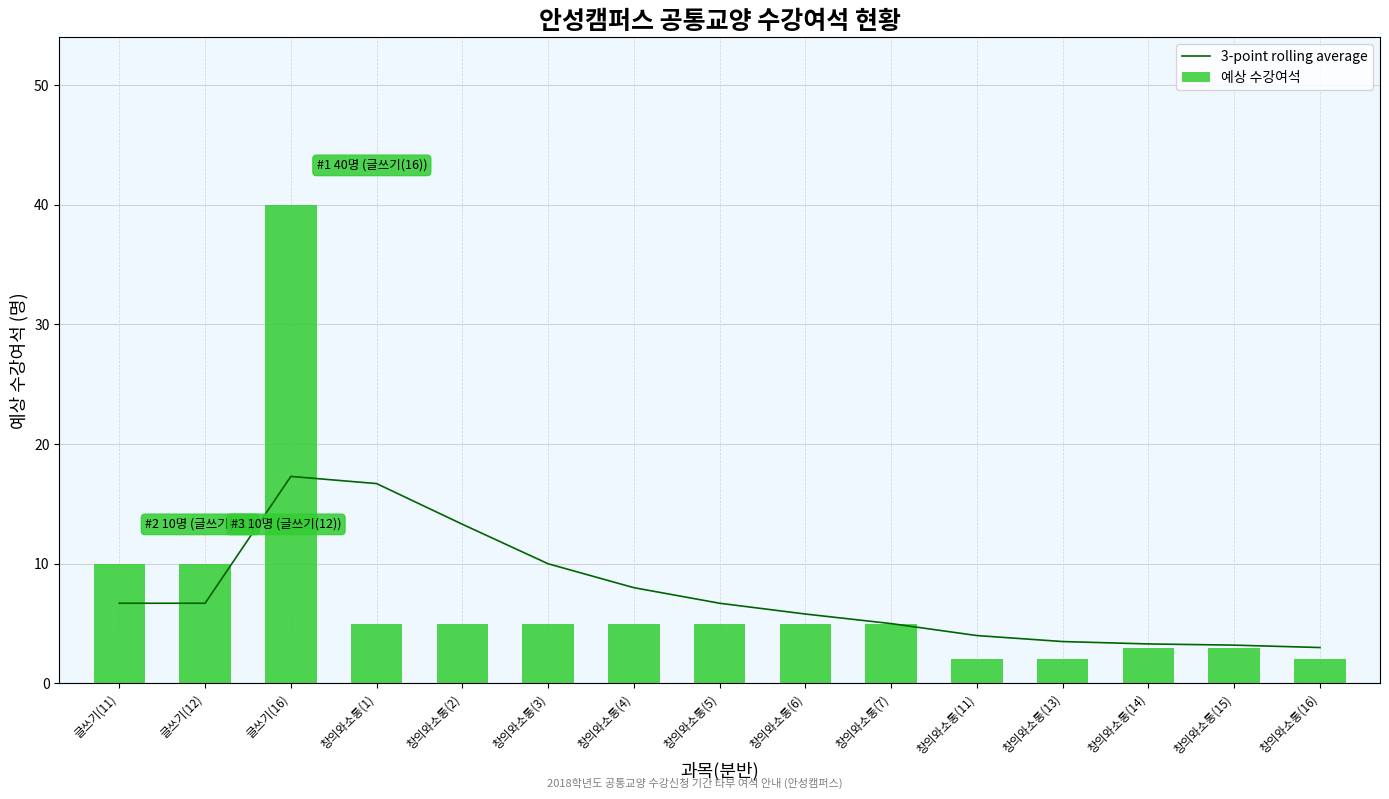

The 예상 수강여석 series shows 9.0 at 창의와소통(1). True or false?

False